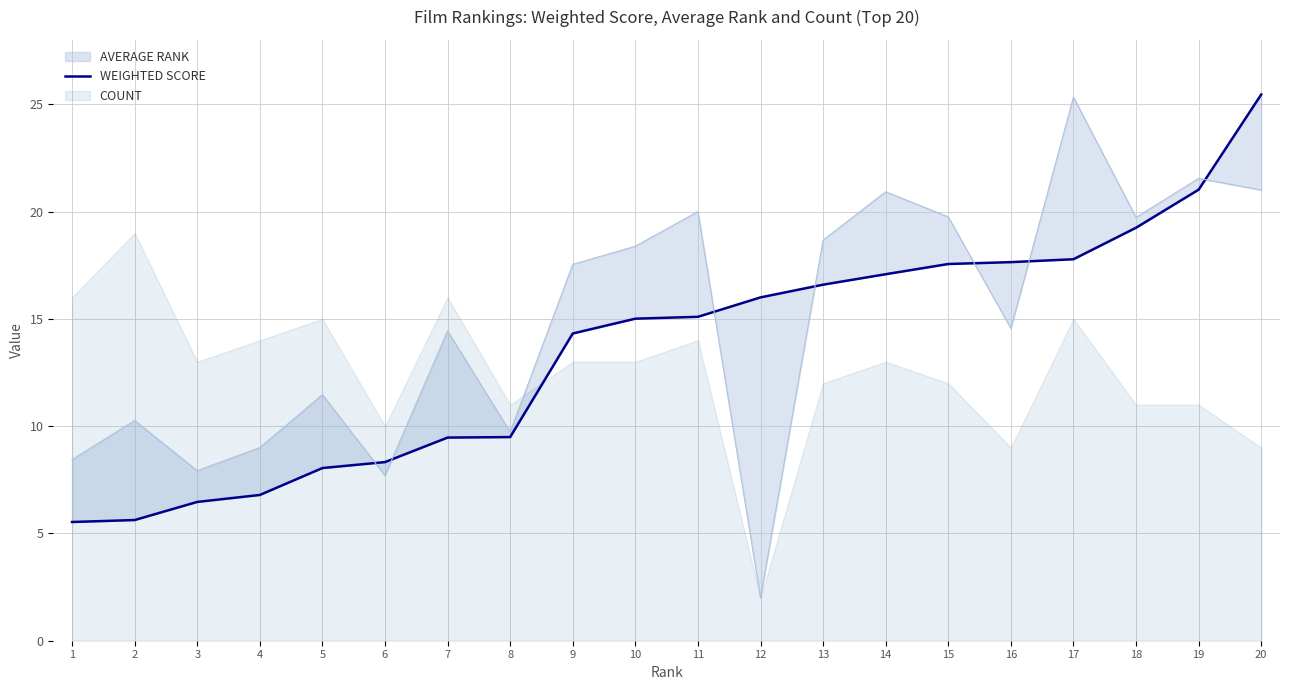

The value at 16 is 12.1. True or false?

False